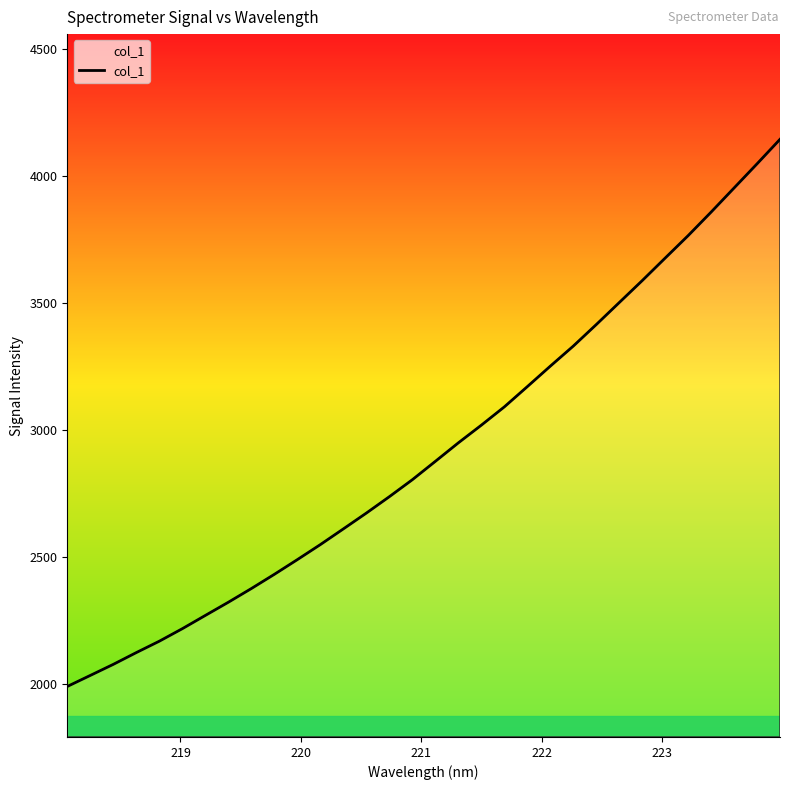

Reading left to right, extract all data points from this chart.

1989.9	2033.4	2077.0	2123.4	2168.3	2217.6	2269.9	2321.9	2375.8	2431.9	2489.8	2549.1	2610.9	2673.3	2737.8	2804.7	2877.1	2949.9	3019.6	3091.6	3171.4	3252.1	3331.1	3415.9	3502.6	3589.1	3678.0	3766.5	3859.2	3954.3	4049.4	4146.0